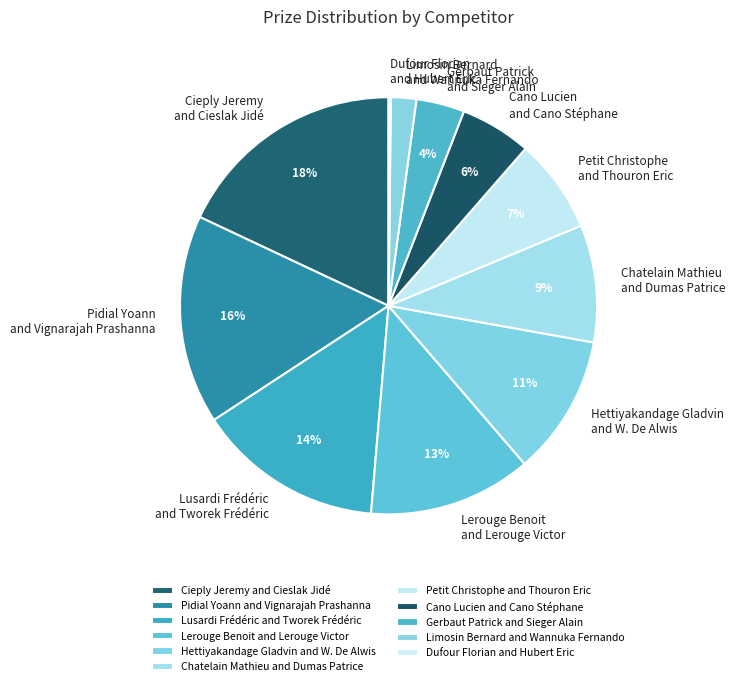

Which category has the biggest portion of the pie?

Cieply Jeremy and Cieslak Jidé